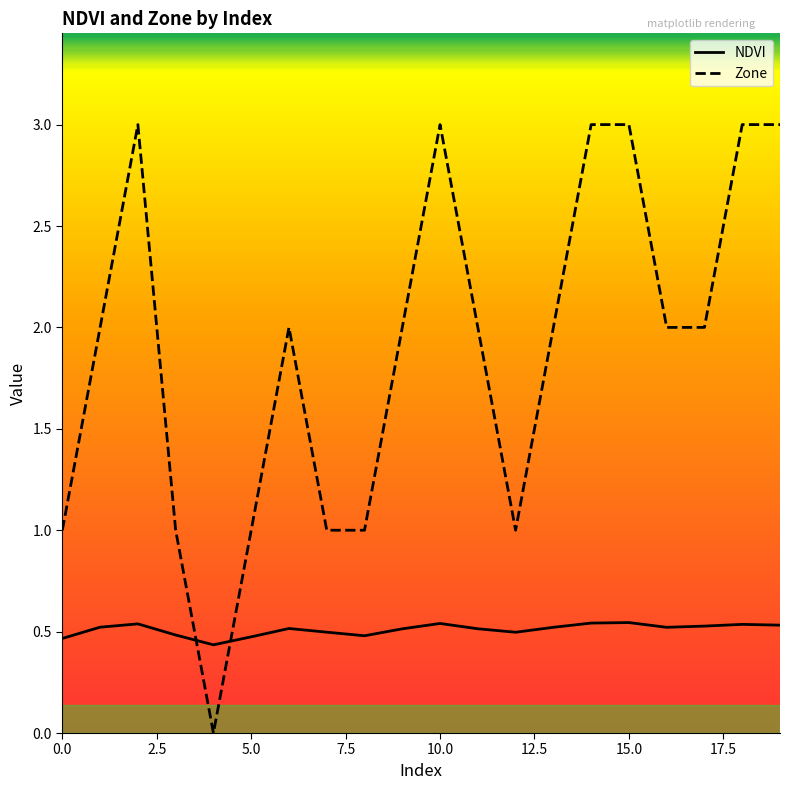

How many Zone values are between 1 and 3?

19